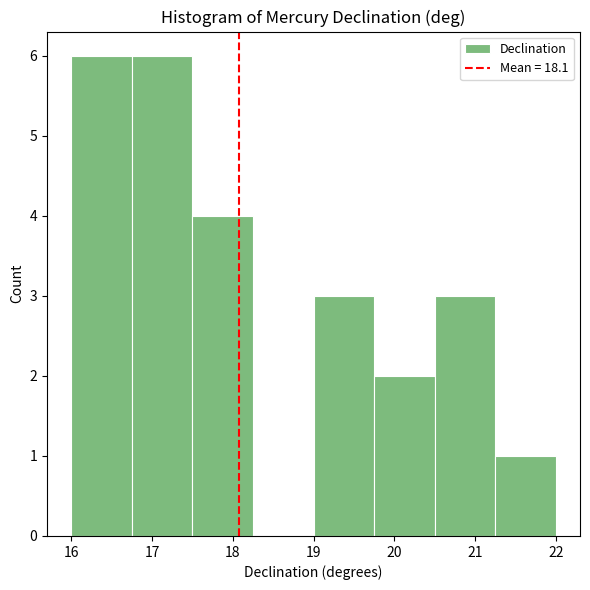

Reading left to right, list every bar in this chart as the range it spans on the x-axis followed by its height. Neither the bar edges nor the heights are printed on the chart, so give them approximately, as read against the axes.

16.00 to 16.75: 6
16.75 to 17.50: 6
17.50 to 18.25: 4
18.25 to 19.00: 0
19.00 to 19.75: 3
19.75 to 20.50: 2
20.50 to 21.25: 3
21.25 to 22.00: 1